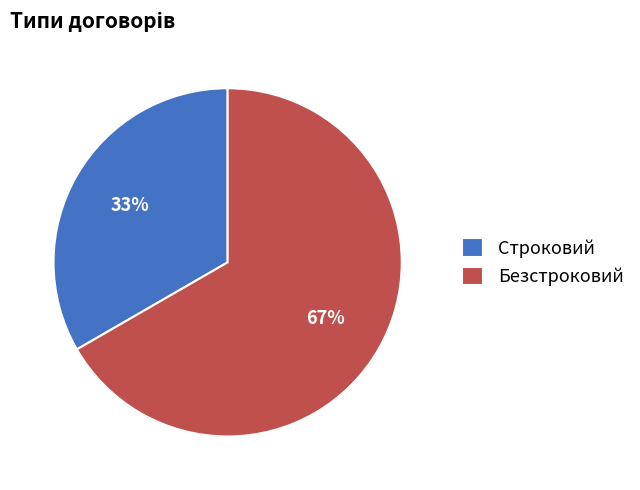

True or false: Строковий accounts for 33% of the total.

True